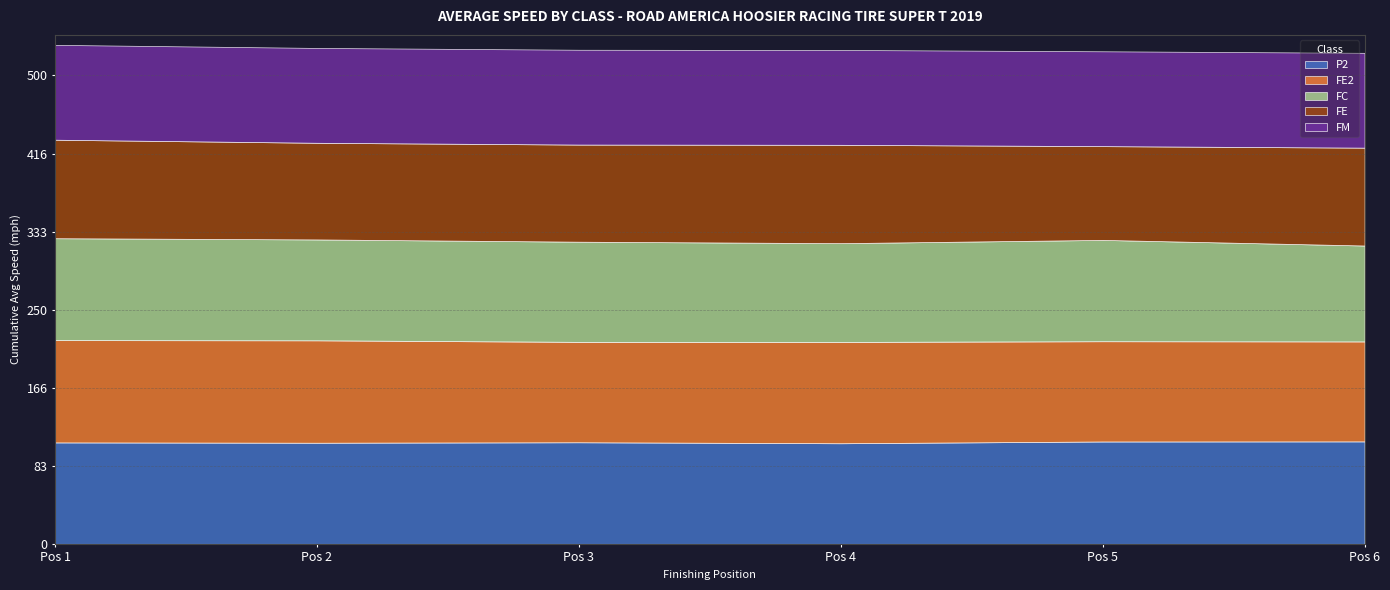

How many series are shown in this chart?

5